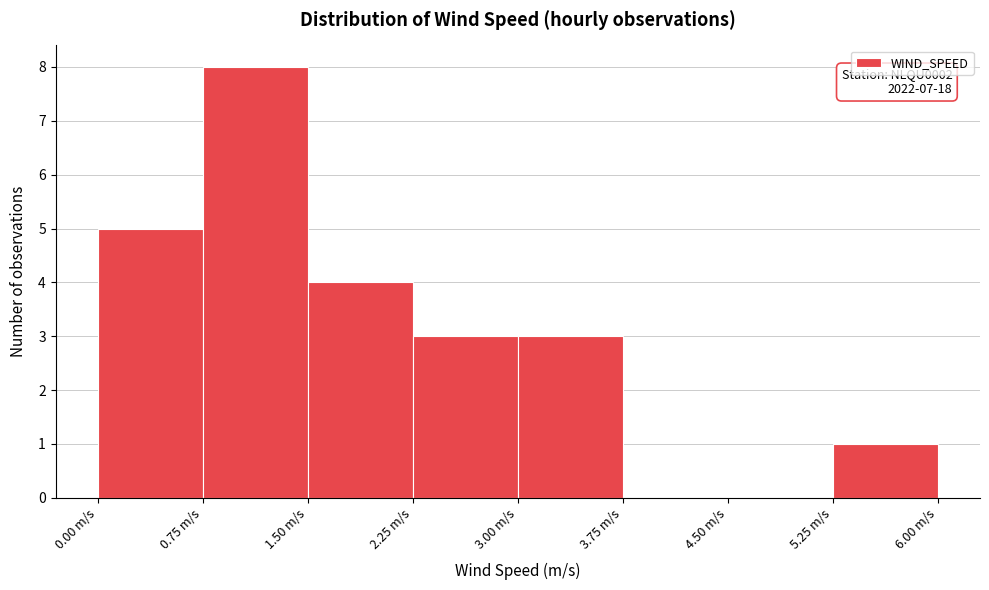

Which range on the x-axis has the tallest bar?

0.75 to 1.50